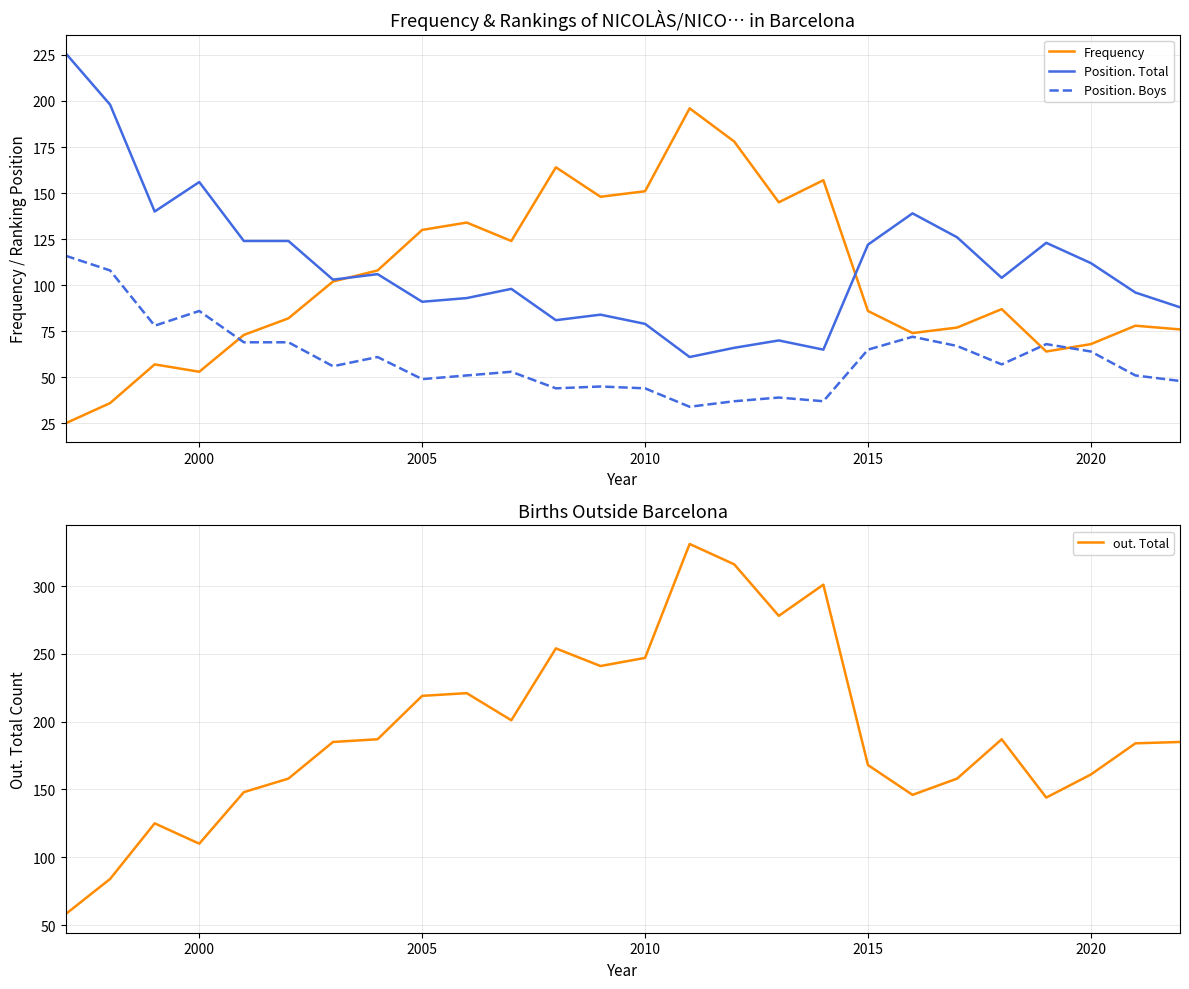

True or false: Position. Total and Position. Boys cross at least once.

False